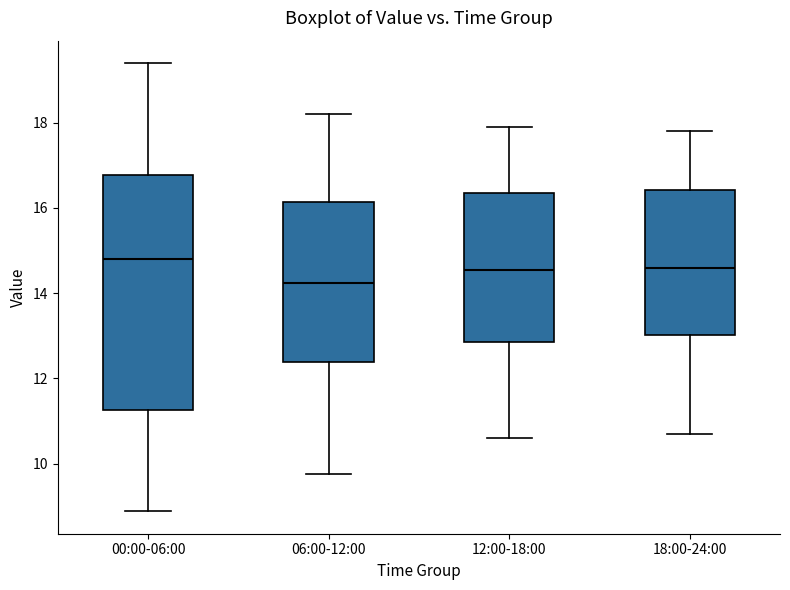

Reading left to right, read every box against the y-axis: the position of its median line, the range the box covers, and the ends of its whiskers. The values are not printed on the chart, so give them approximately, as read against the axis.

00:00-06:00: median 14.8, box 11.2 to 16.8, whiskers 8.8 to 19.4
06:00-12:00: median 14.2, box 12.4 to 16.2, whiskers 9.8 to 18.2
12:00-18:00: median 14.6, box 12.8 to 16.4, whiskers 10.6 to 18.0
18:00-24:00: median 14.6, box 13.0 to 16.4, whiskers 10.8 to 17.8